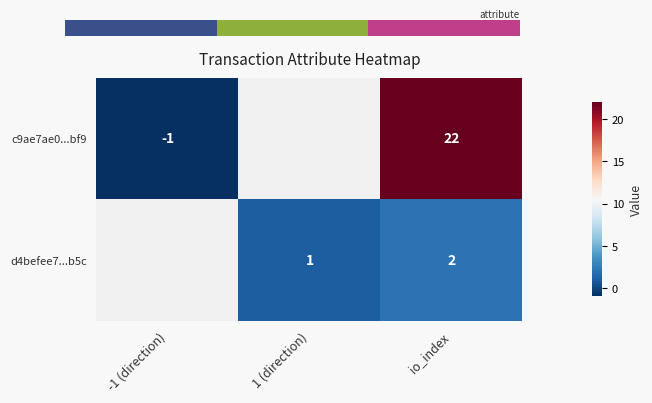

Is it true that d4befee7...b5c equals 2 at io_index?

True